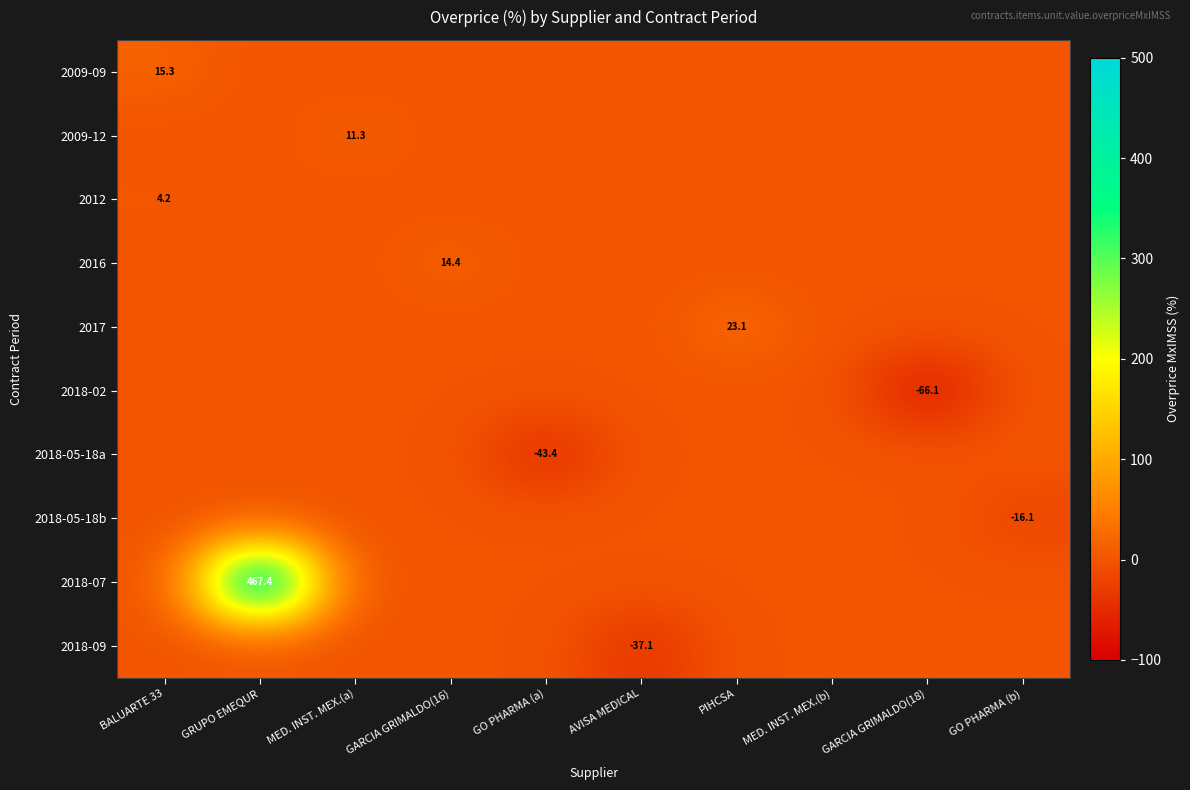

The value of 2018-05-18b at GO PHARMA (b) is -16.1. True or false?

True